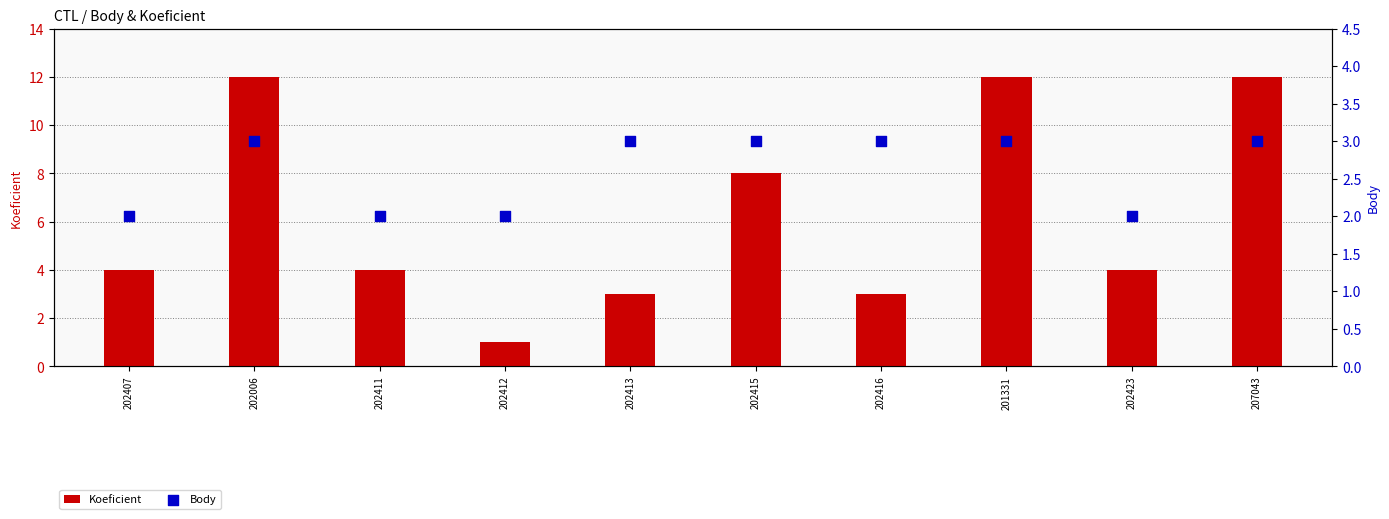

Which series has the largest total across all categories?

Koeficient